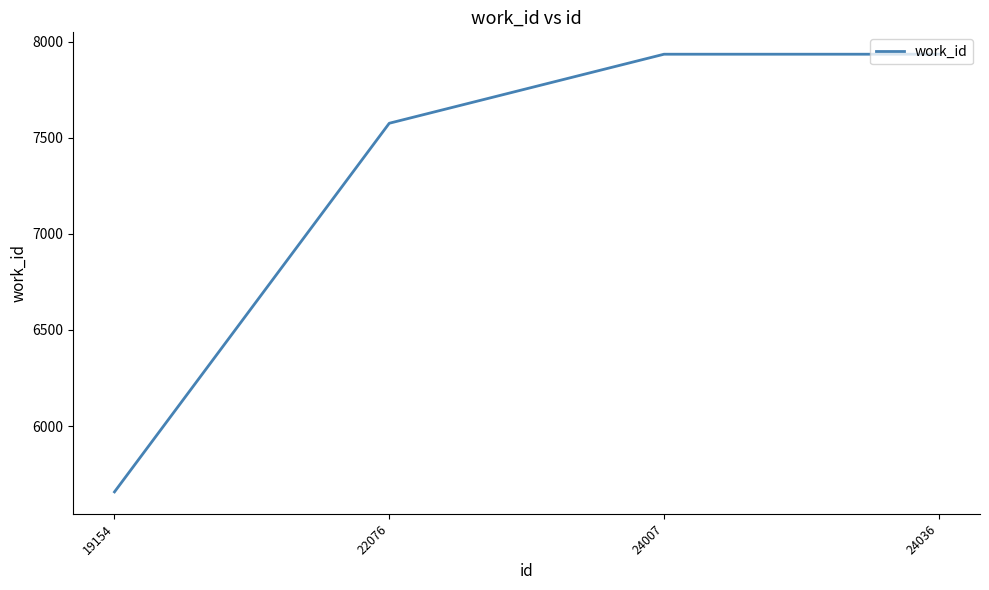

How many lines are shown in the chart?

1